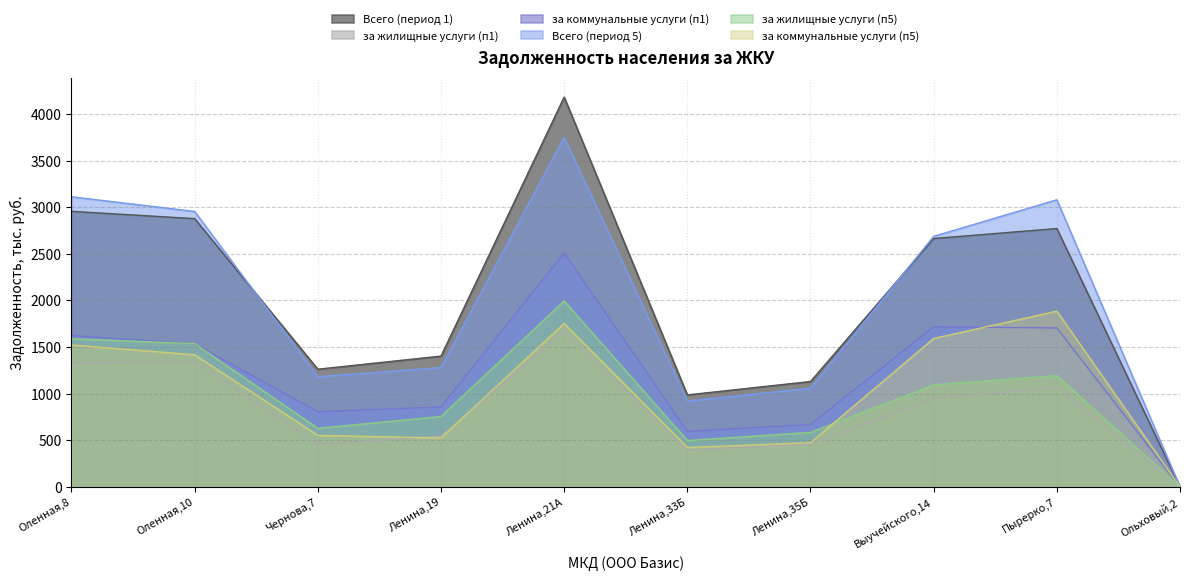

How many categories are shown in the chart?

10